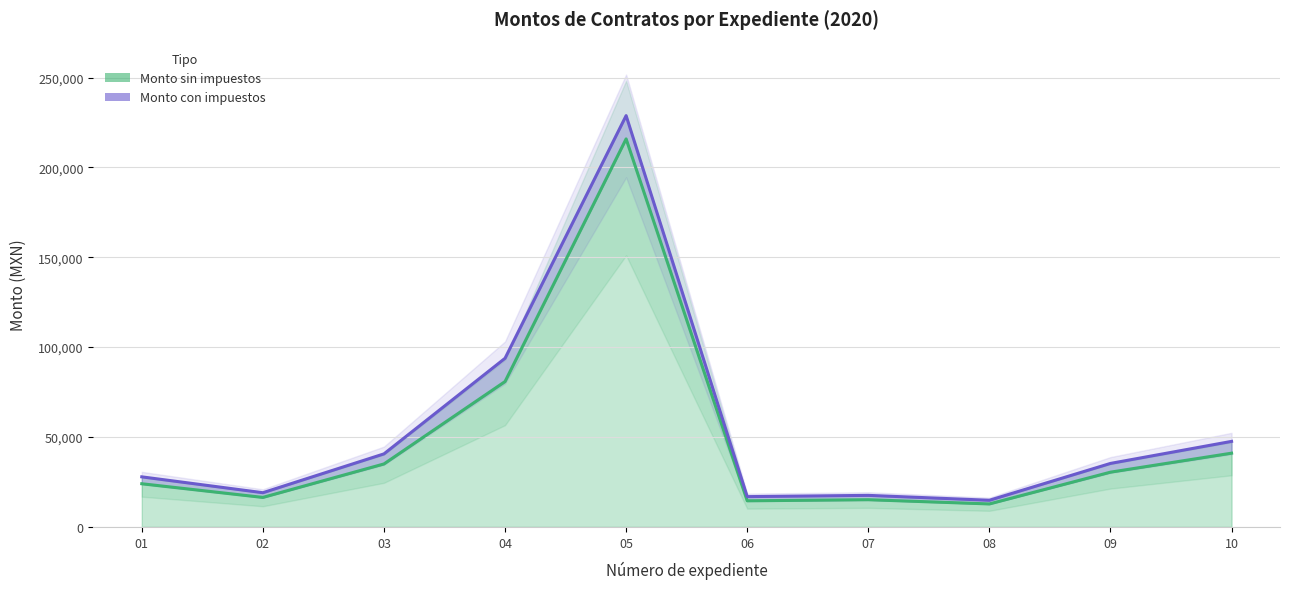

What is the difference between the second highest and second lowest values in the Monto sin impuestos series?

66350.0